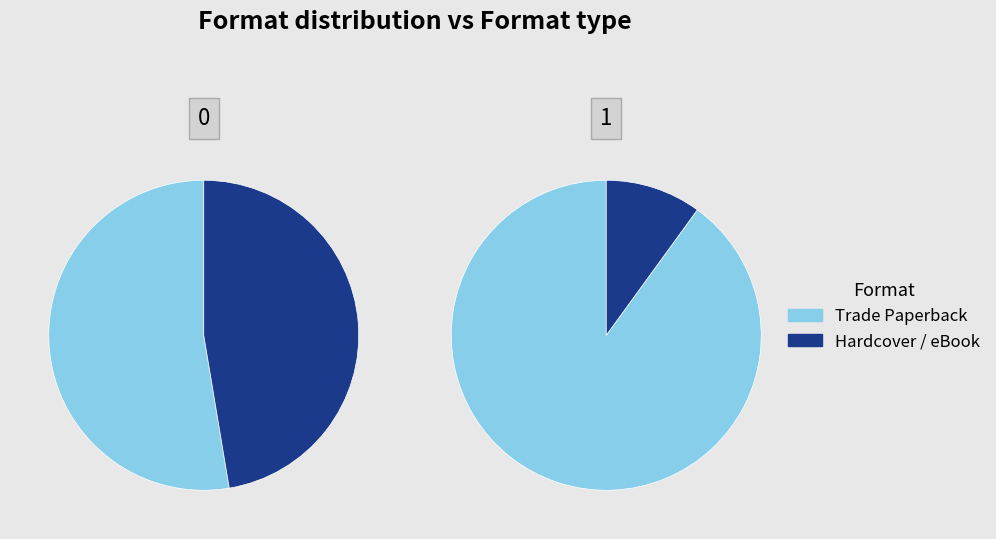

To the nearest percent, what portion does Hardcover represent?

32%